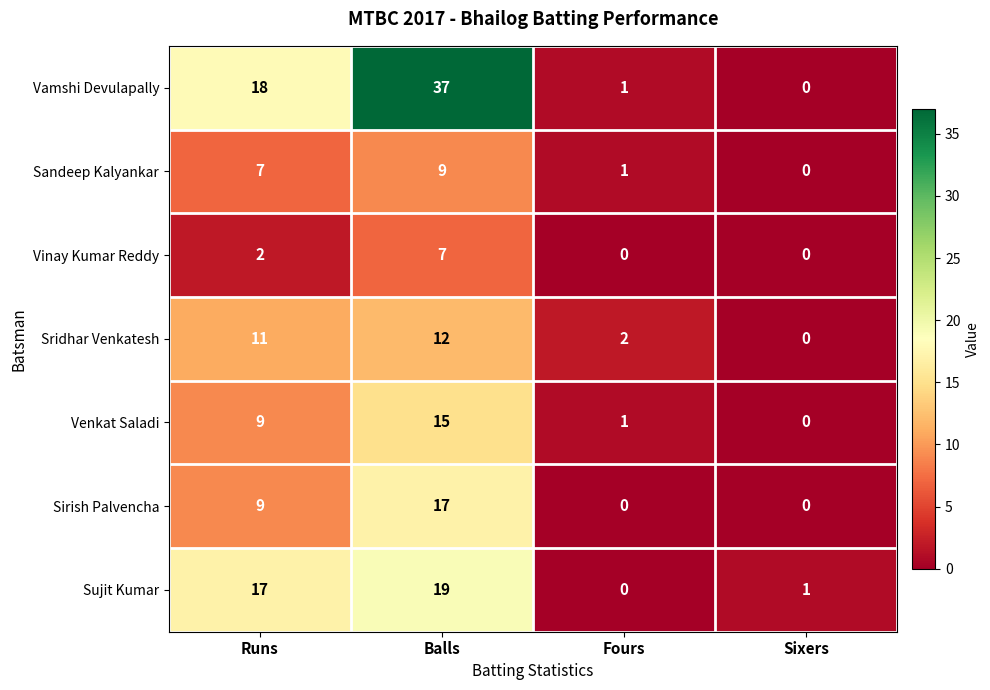

True or false: Vinay Kumar Reddy has a value of 3 at Runs.

False